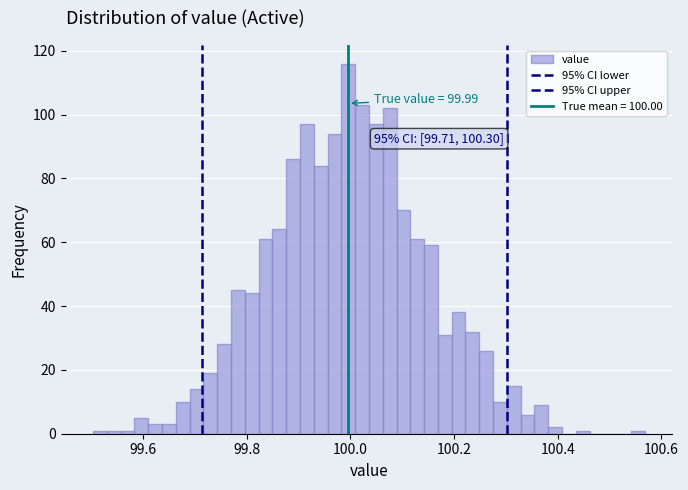

Read against the x-axis, roughly where is the centre of the tallest bar?

100.00